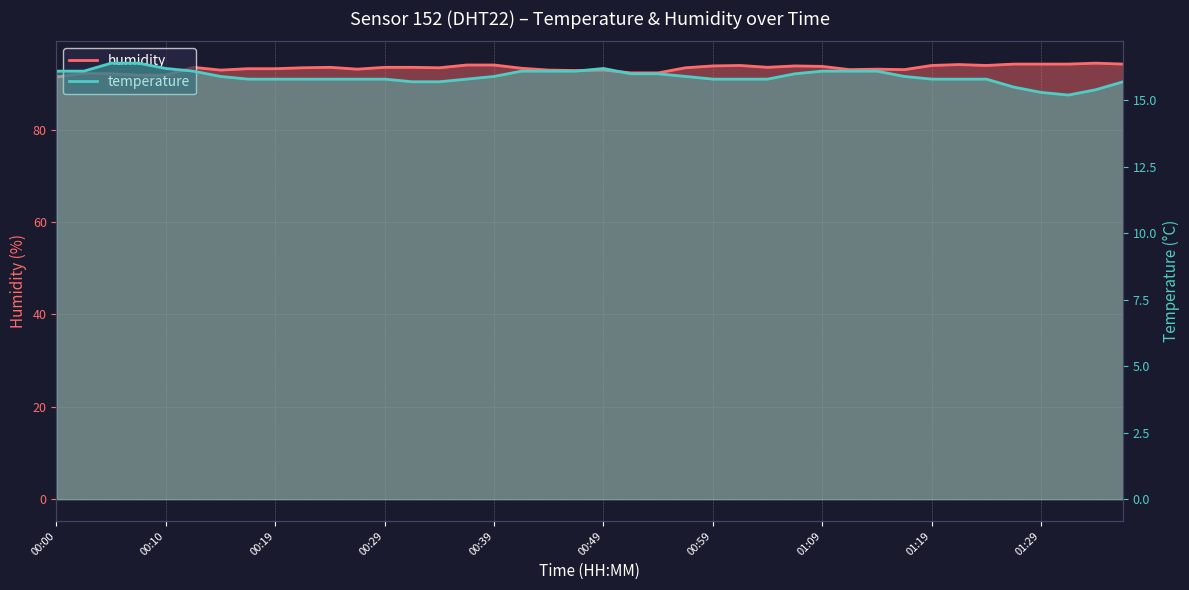

True or false: humidity and temperature cross at least once.

False